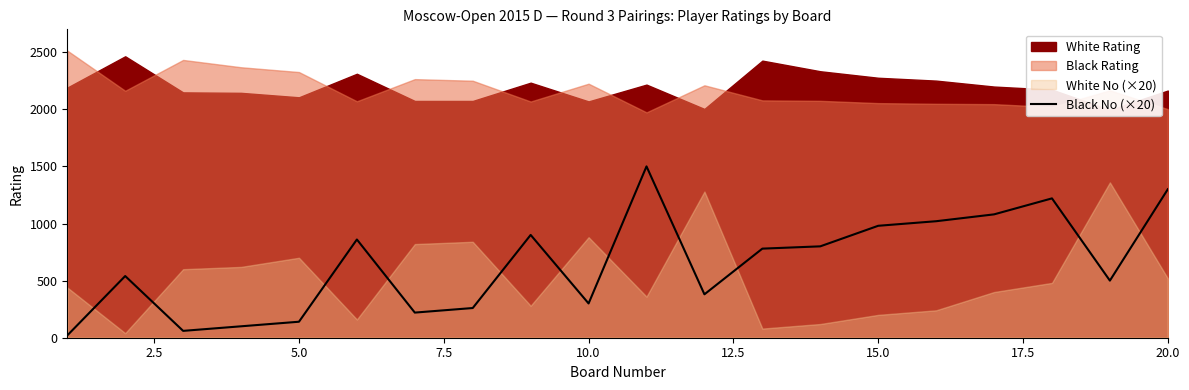

What is the minimum value shown in the chart?

20